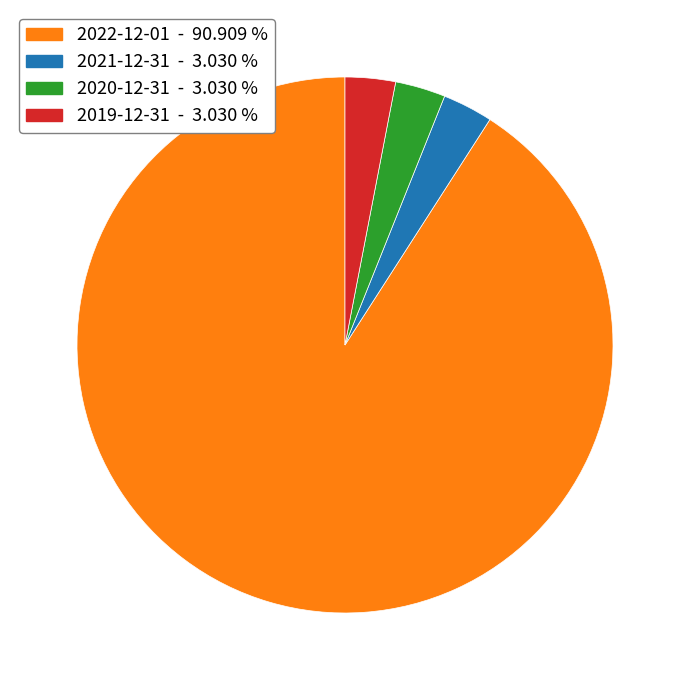

Do 2022-12-01 and 2021-12-31 together represent more than half of the pie?

Yes